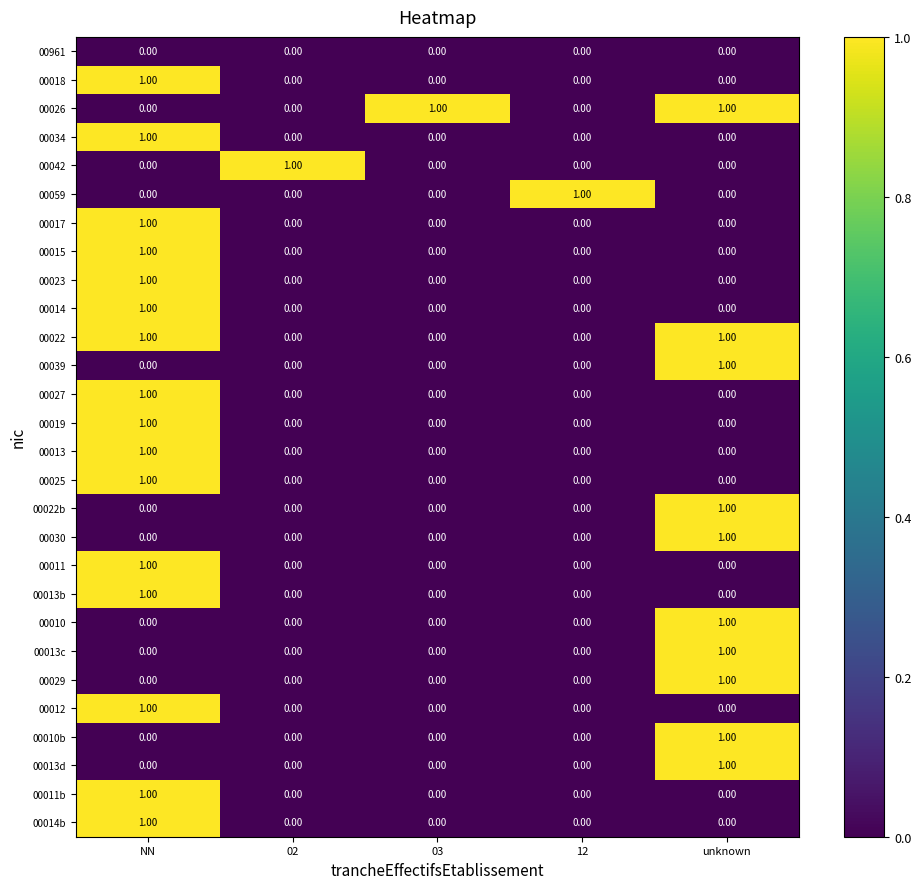

What is the total value across all series at unknown?

10